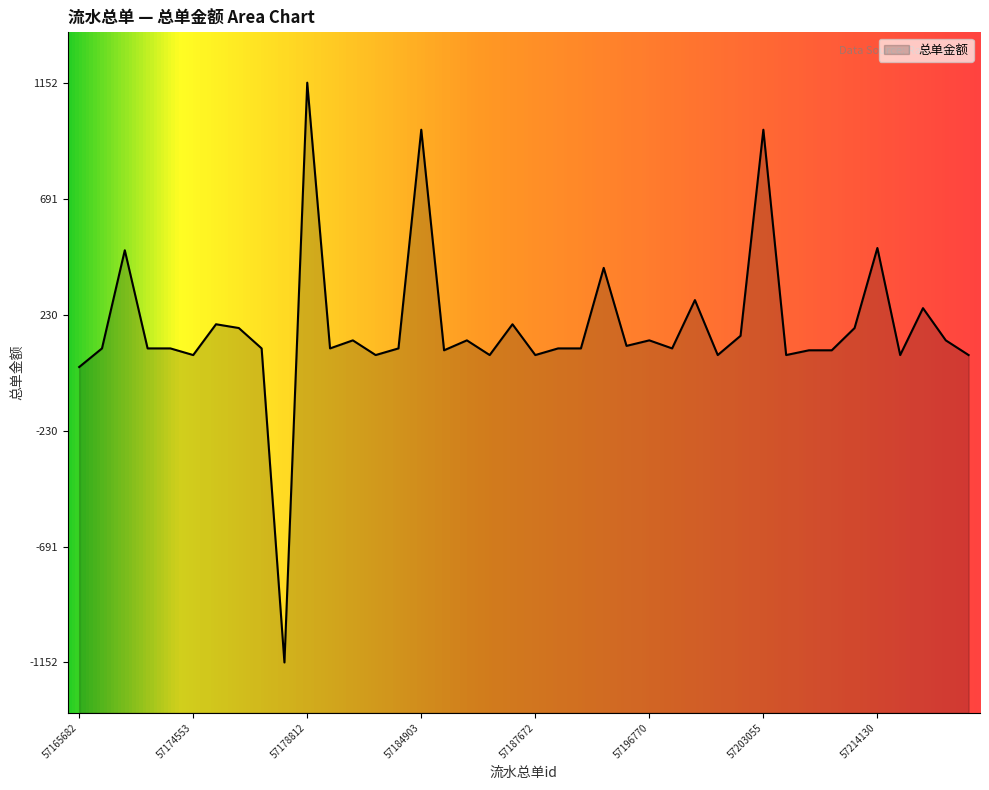

What is the sum of the values at 57178306 and 57181151?

224.0